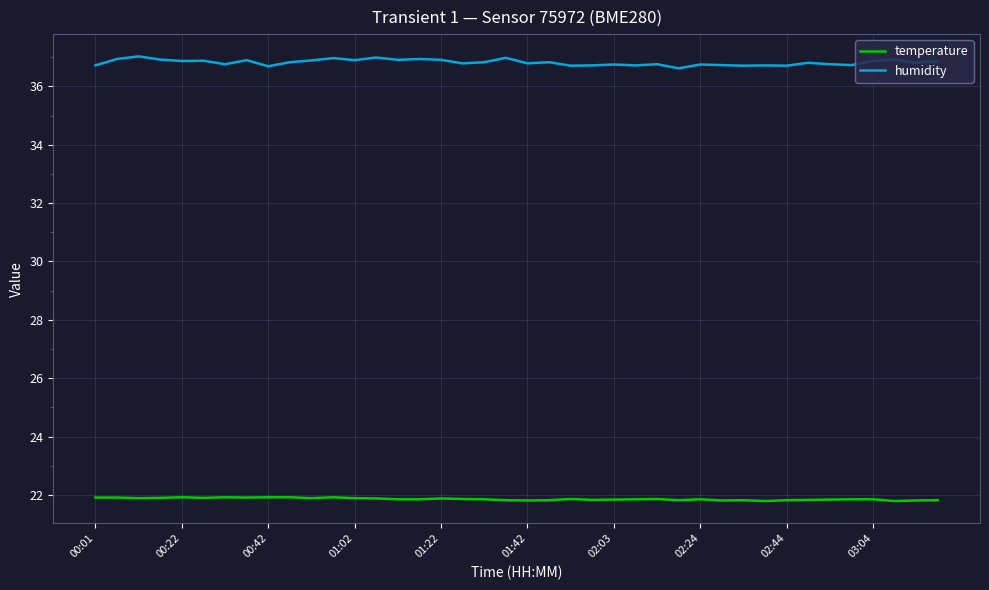

True or false: humidity and temperature intersect in this chart.

False